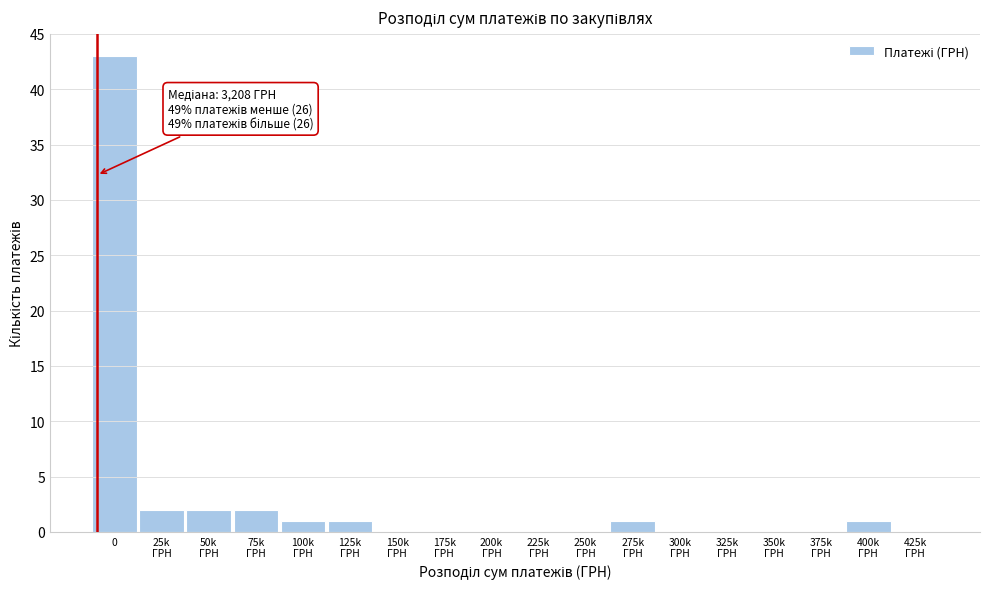

What is the maximum value shown in the chart?

43